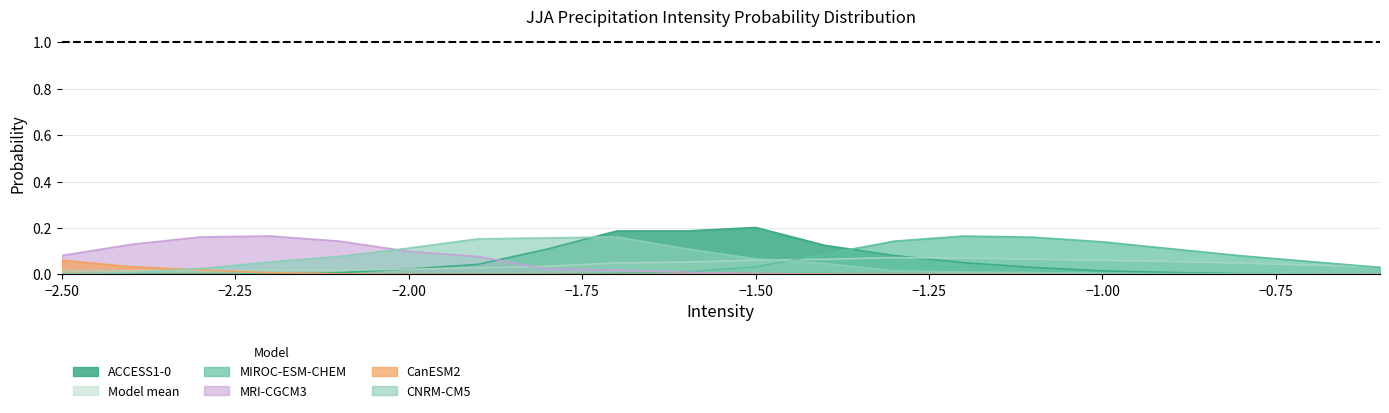

Between -1.0 and -0.8, which series saw the biggest shift?

MIROC-ESM-CHEM